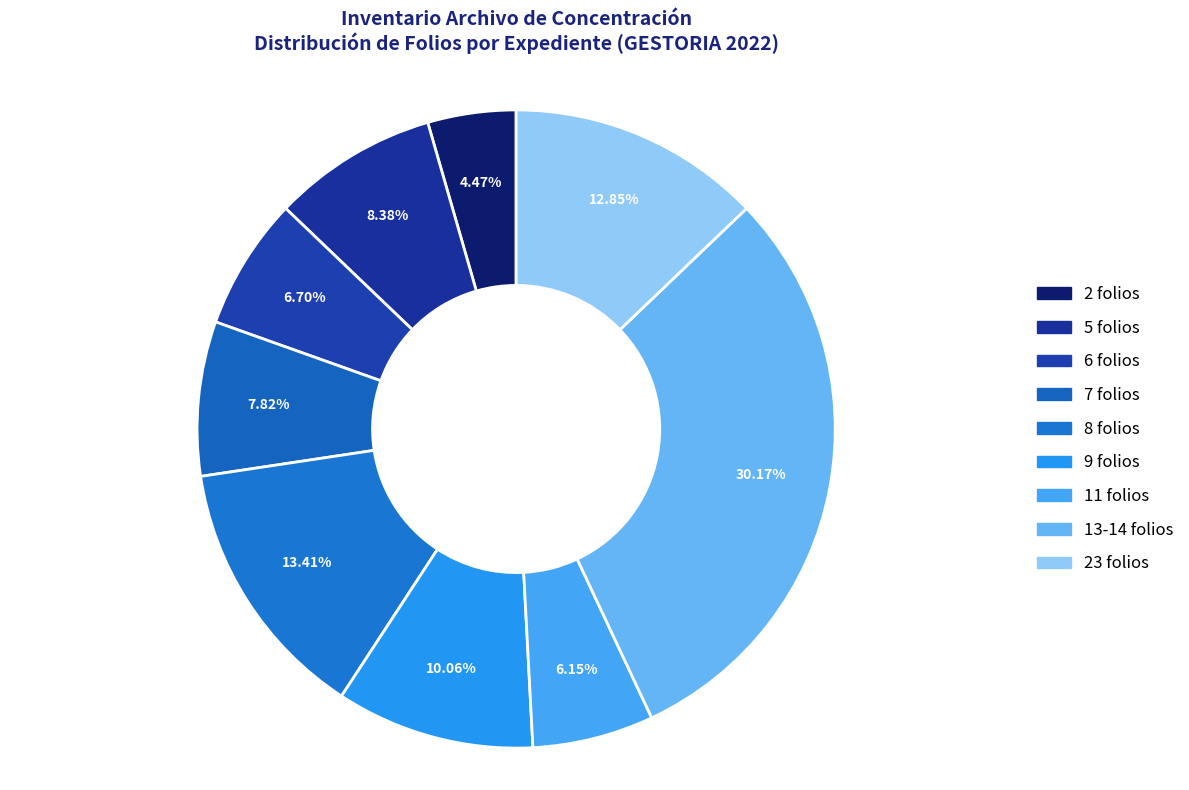

Is there a majority slice in this chart?

No